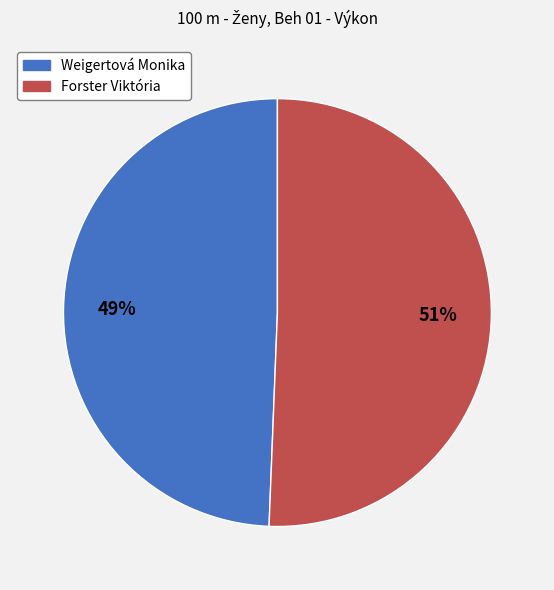

Approximately how many times larger is the value at Weigertová Monika compared to Forster Viktória?

1.0